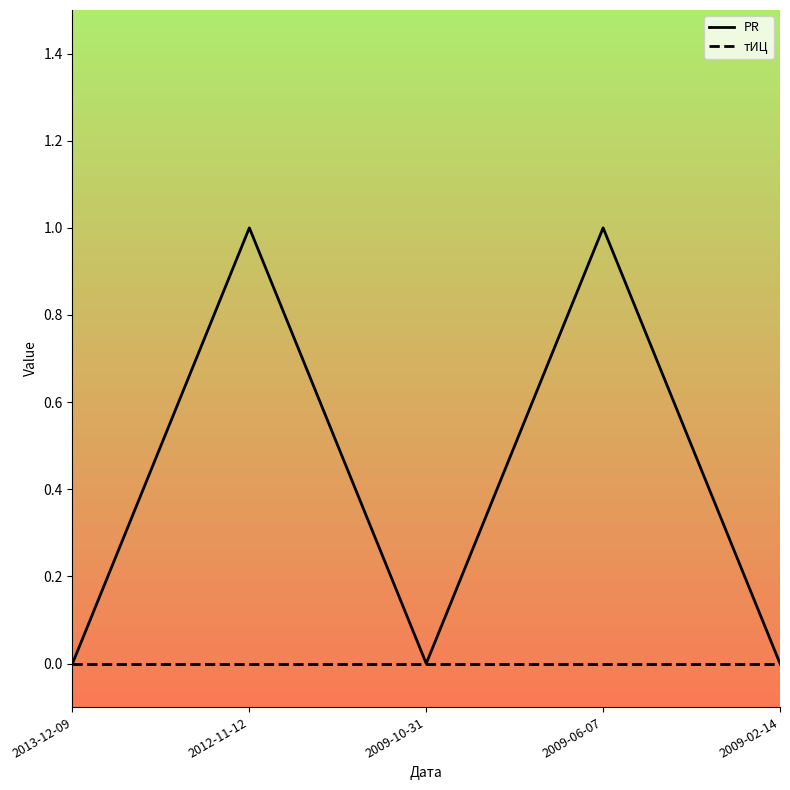

List the series in order of their overall mean, highest first.

PR, тИЦ